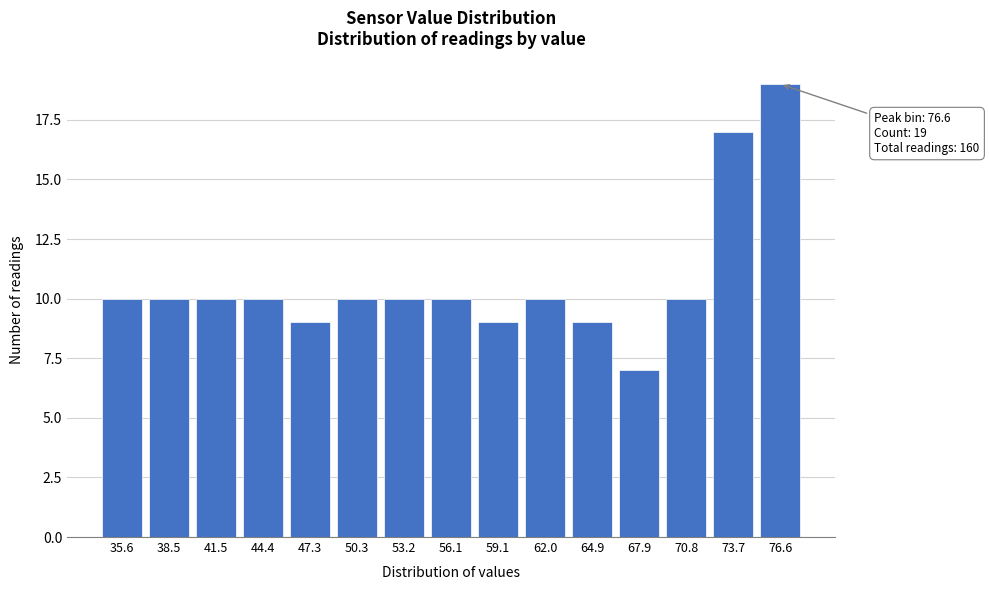

Reading left to right, list all the values displayed in this chart.

35.6=10	38.5=10	41.5=10	44.4=10	47.3=9	50.3=10	53.2=10	56.1=10	59.1=9	62.0=10	64.9=9	67.9=7	70.8=10	73.7=17	76.6=19